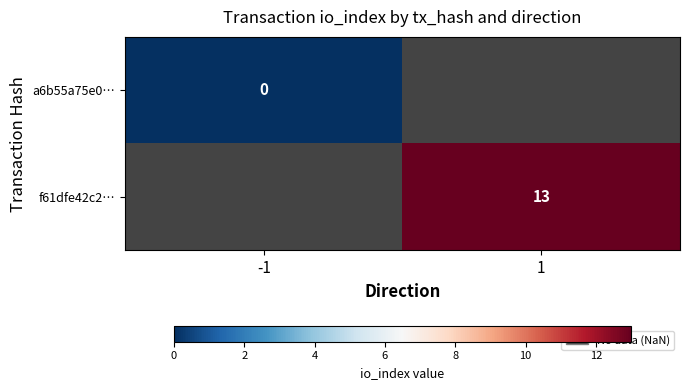

Between -1 and 1, which is larger?

1